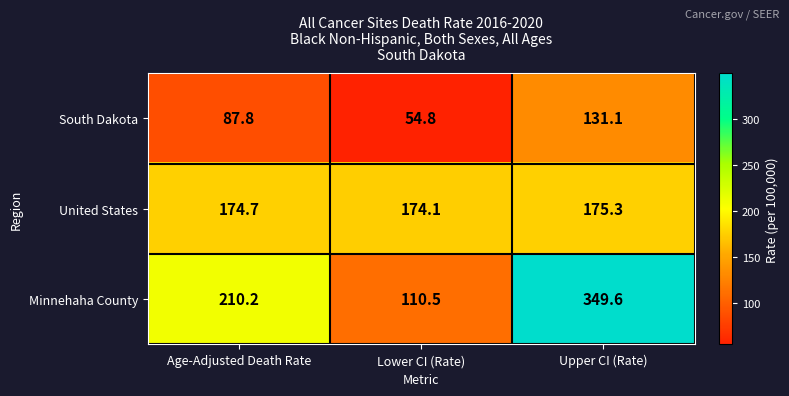

Which series has the largest total across all categories?

Minnehaha County